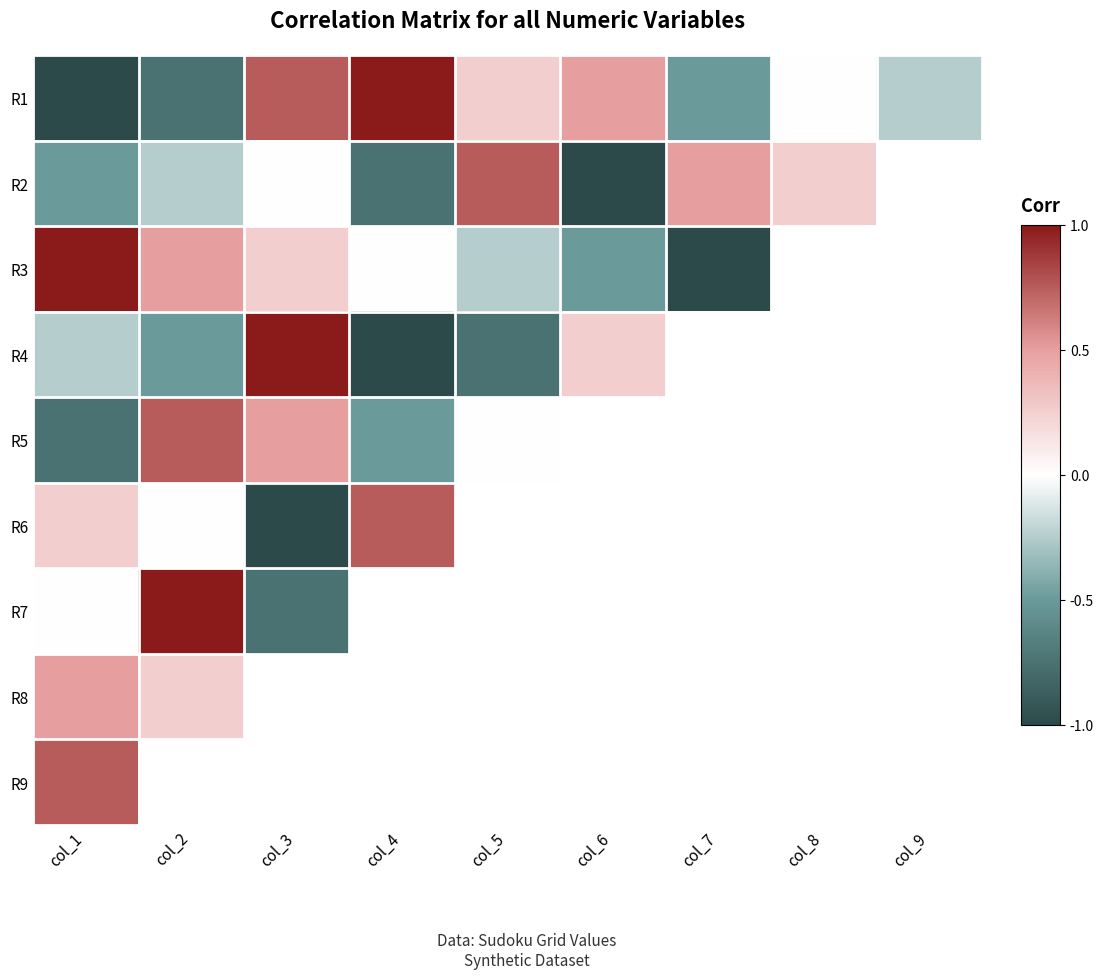

At how many categories does at least one series exceed 0?

8